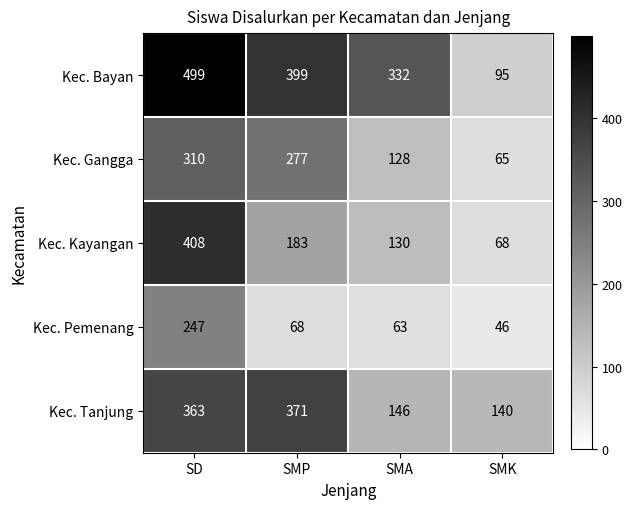

At which label is Kec. Bayan closest to 297?

SMA